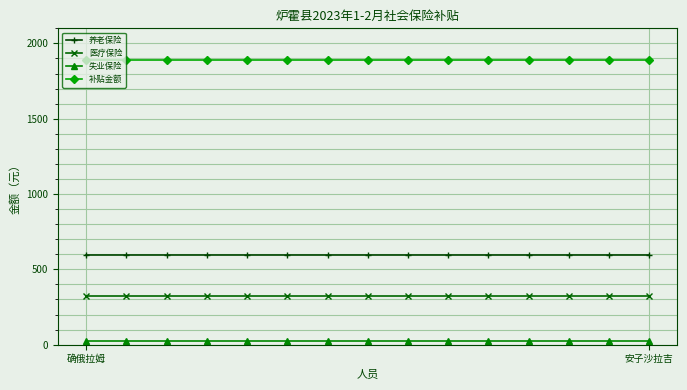

Rank the series by their maximum value, from highest to lowest.

补贴金额, 养老保险, 医疗保险, 失业保险